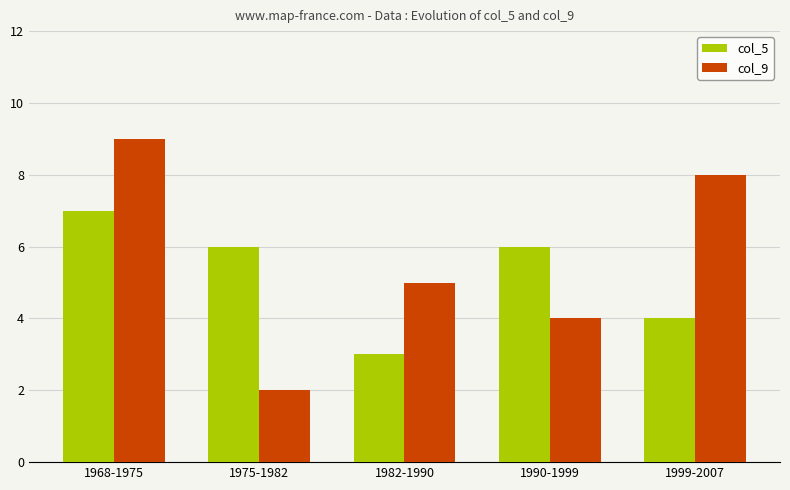

What is the sum of the col_5 values at 1982-1990 and 1975-1982?

9